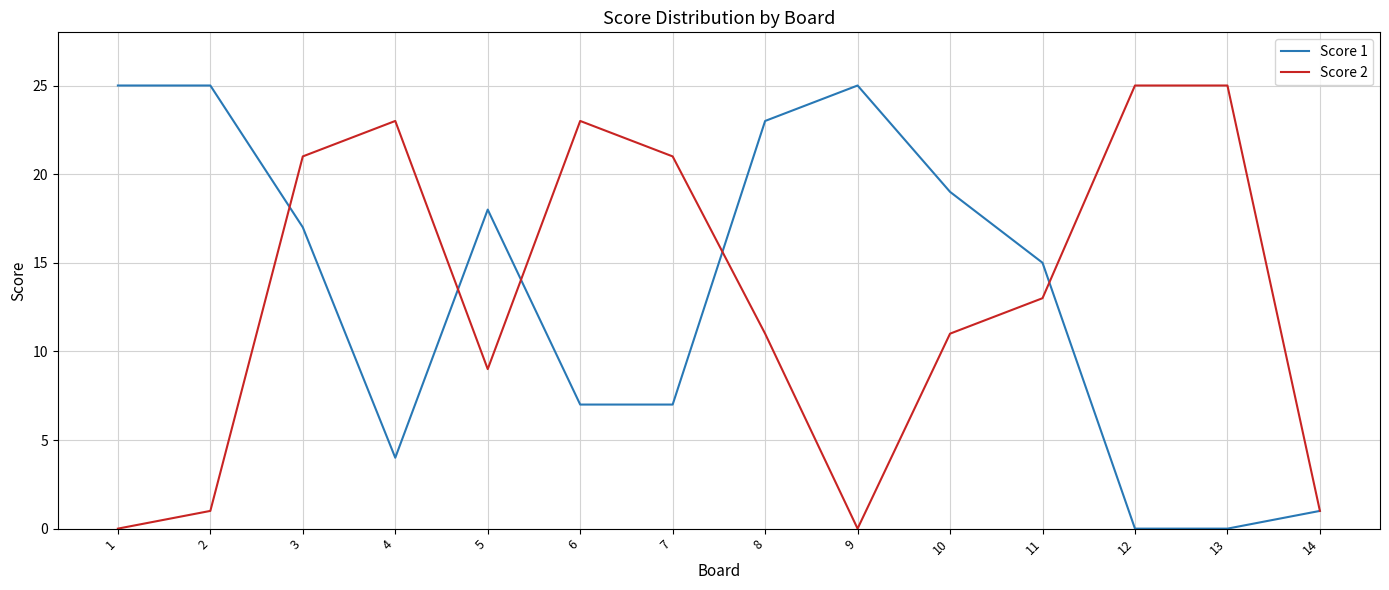

What is the difference between the maximum and minimum values in the Score 1 series?

25